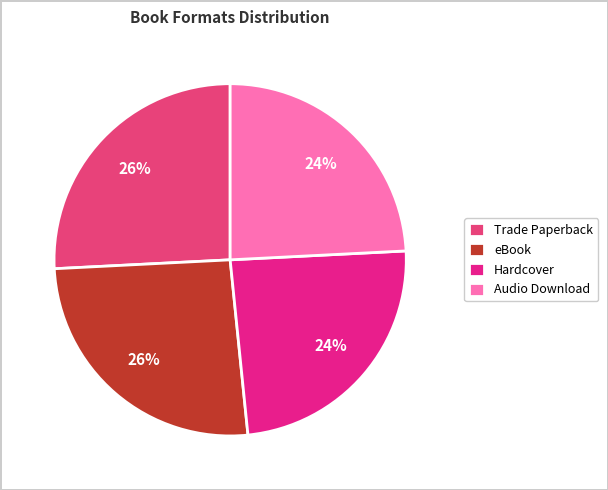

To the nearest percent, what is the combined percentage of Hardcover and Trade Paperback?

50%